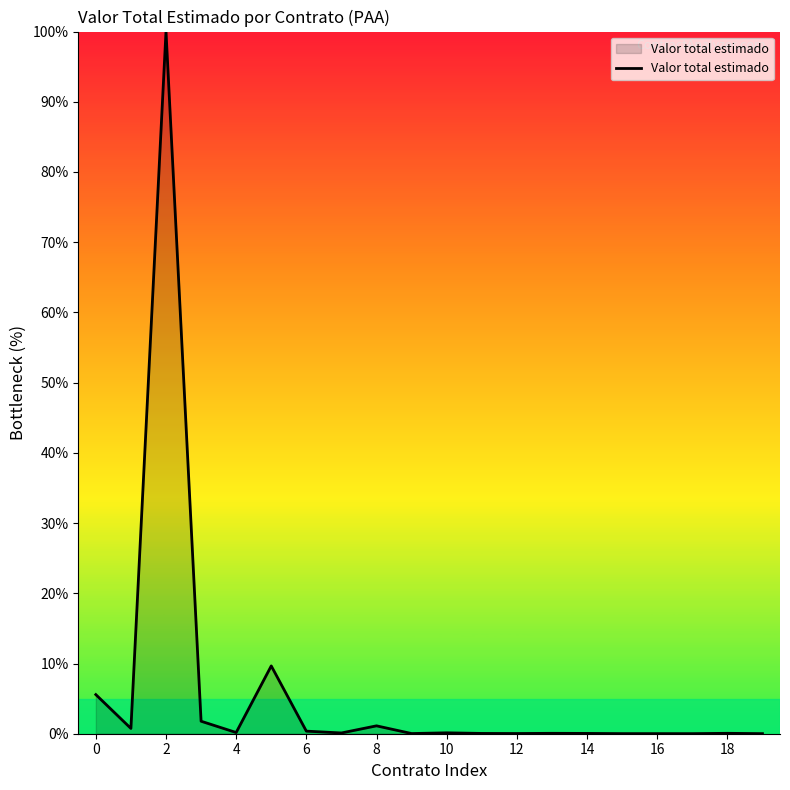

What is the greatest value displayed?

100.0